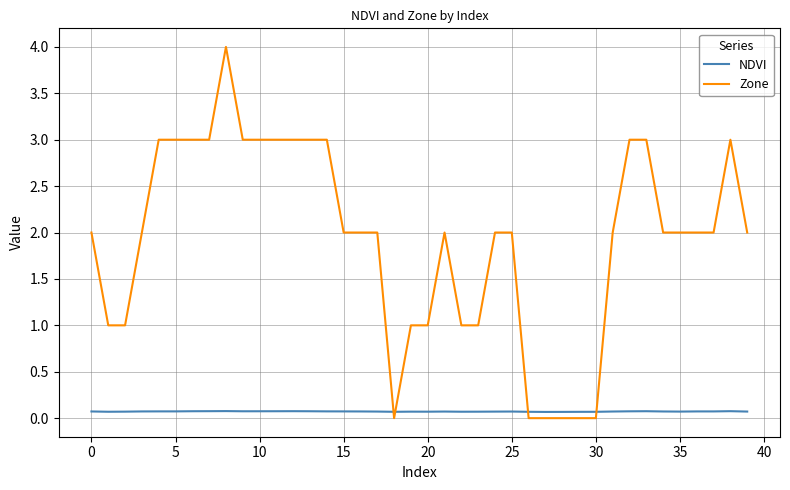

Rank the series by their average value, from lowest to highest.

NDVI, Zone